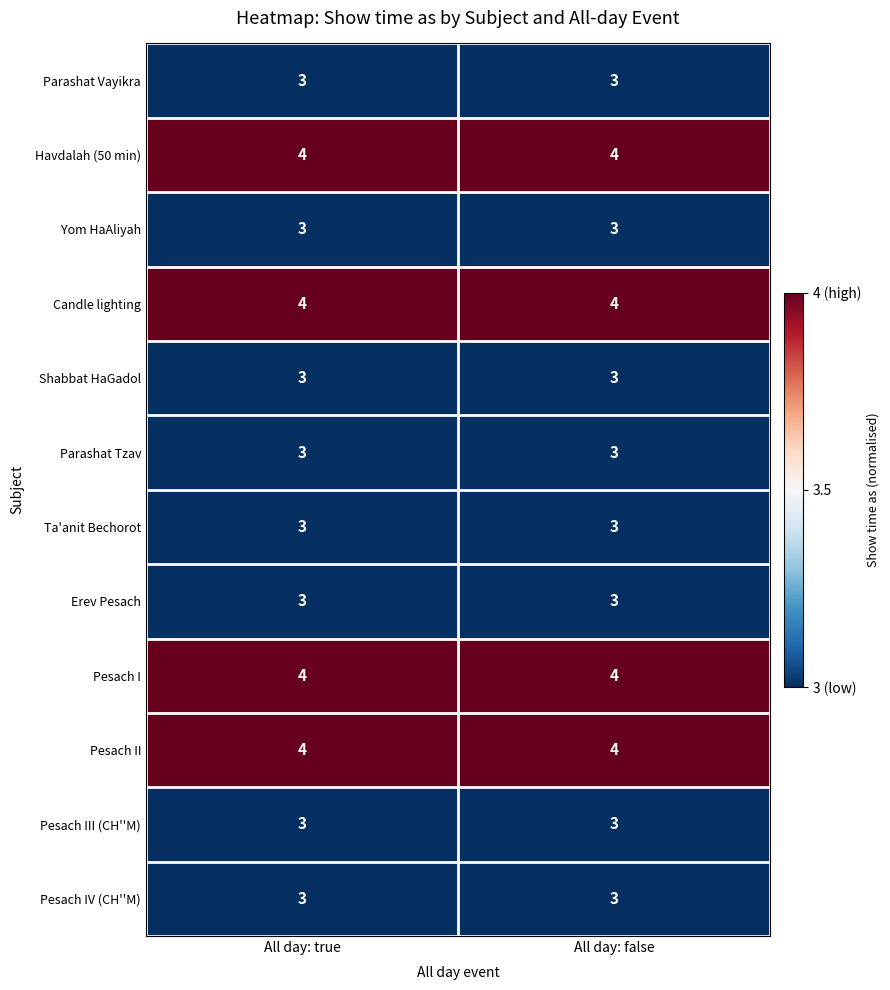

The Erev Pesach series shows 2 at All day: false. True or false?

False